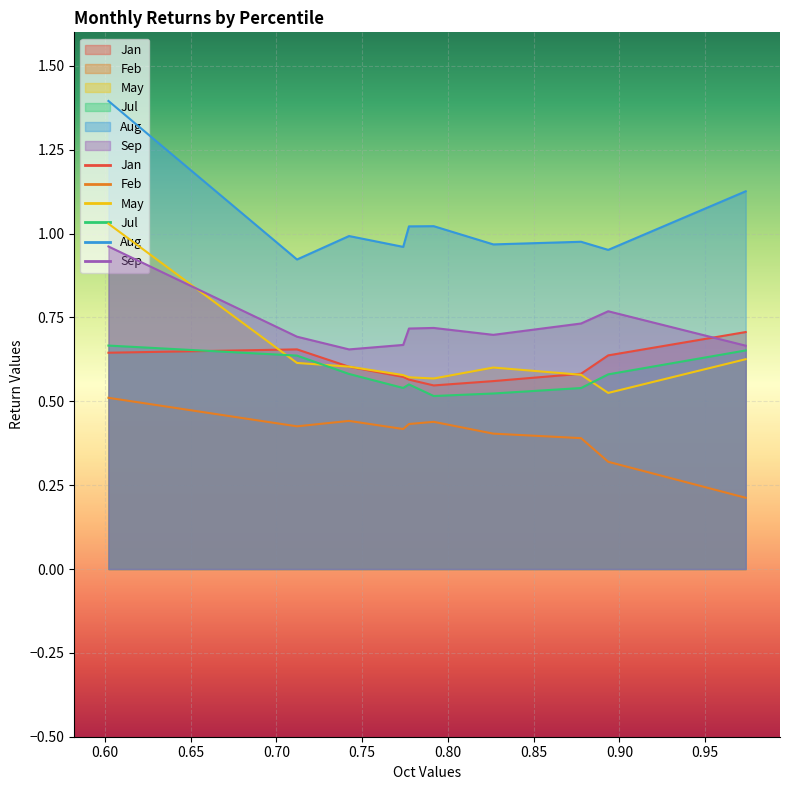

True or false: Feb and Jan cross at least once.

False